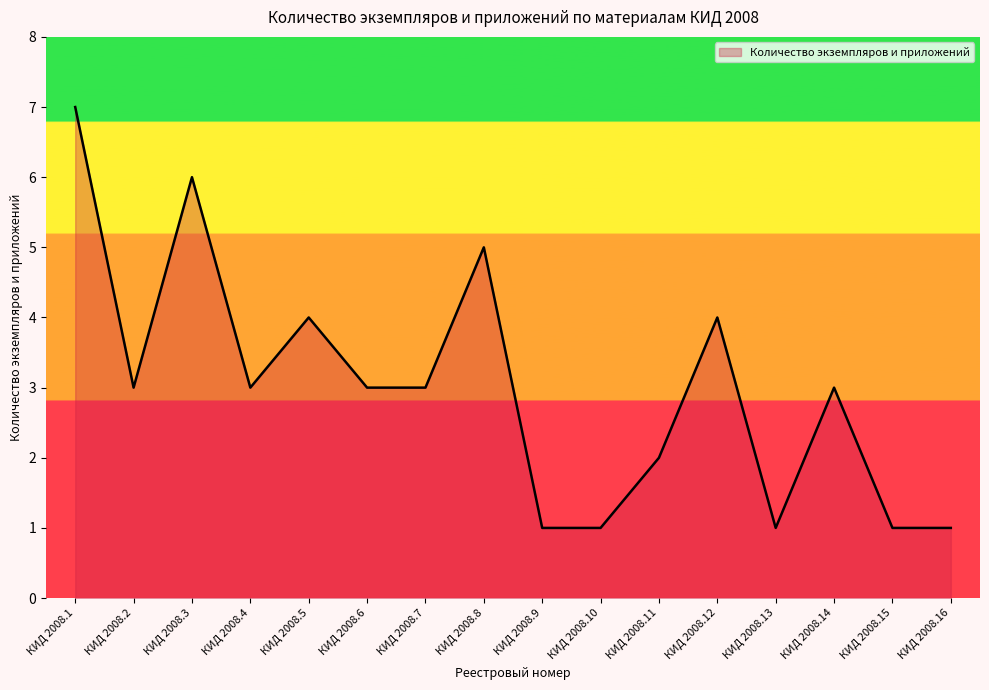

Which has a higher value, КИД 2008.8 or КИД 2008.6?

КИД 2008.8